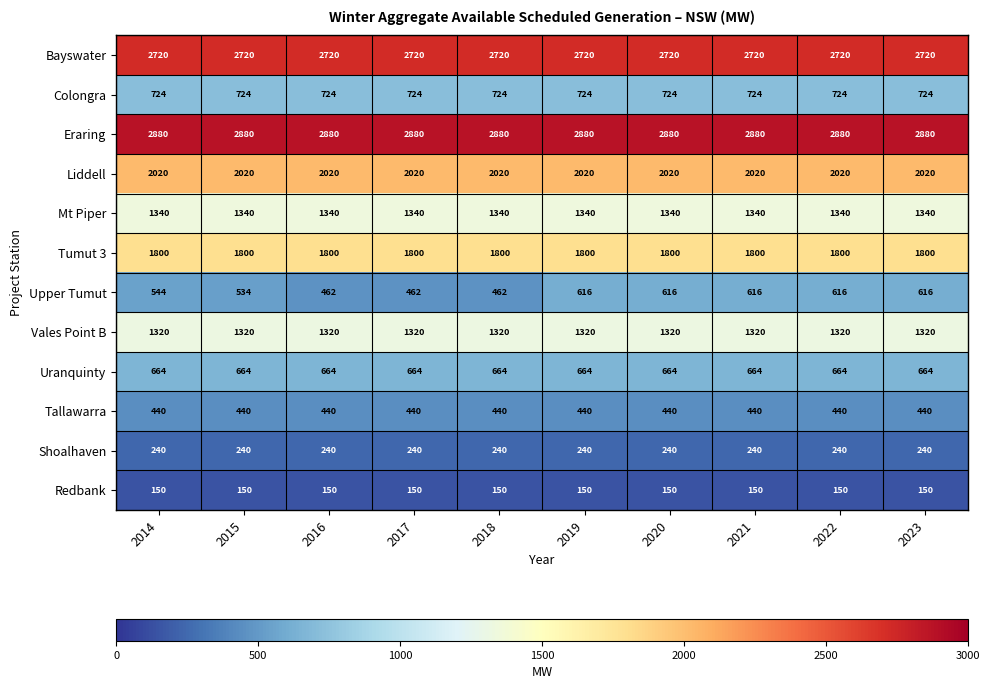

What is the approximate value of Uranquinty at 2023?

664